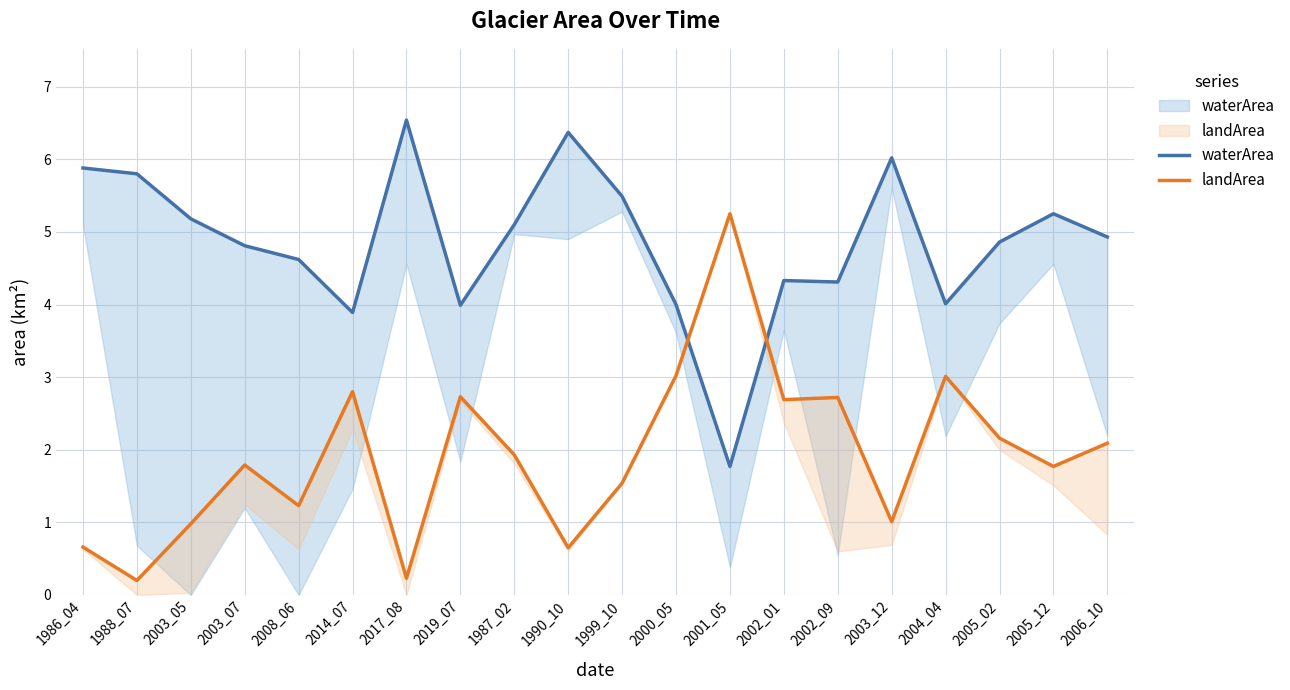

Which series has the largest range (max minus min)?

landArea